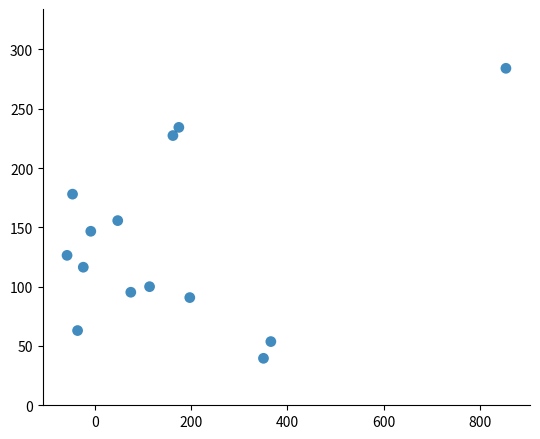

What is the range of Y values (max minus min)?

244.5